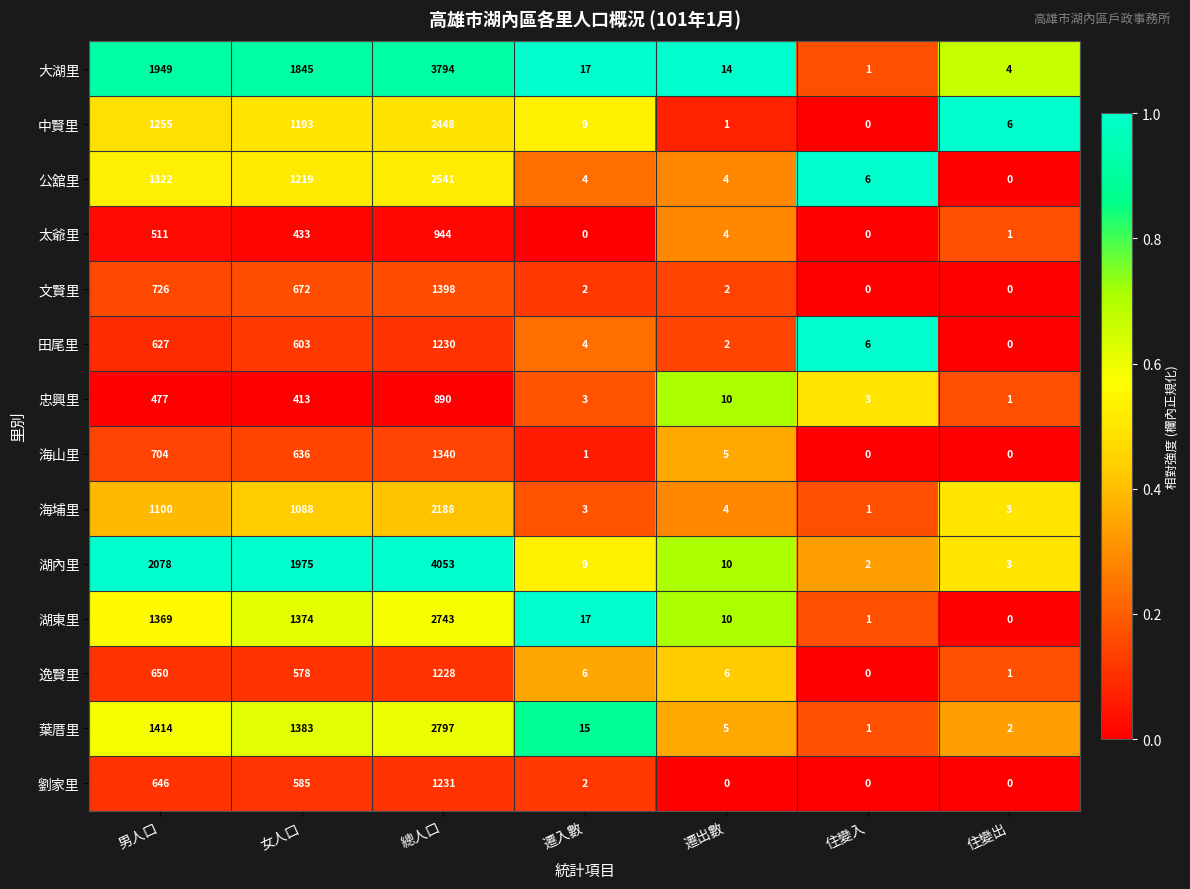

The 逸賢里 series shows 1228 at 總人口. True or false?

True